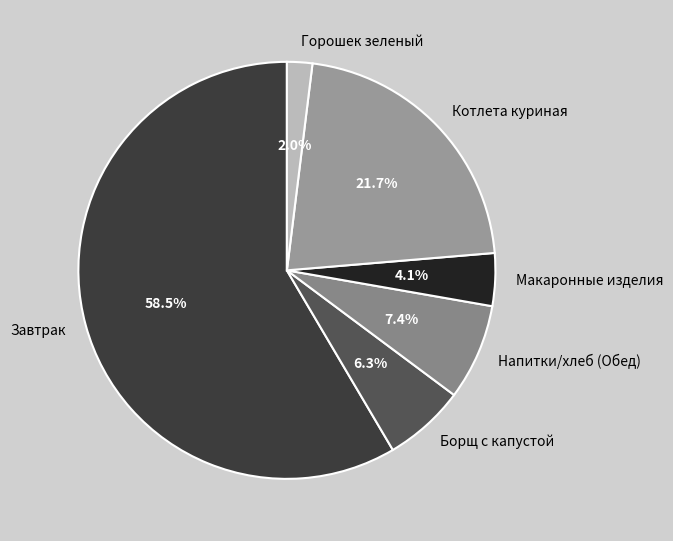

What is the total percentage of Напитки/хлеб (Обед) and Макаронные изделия?

11.5%